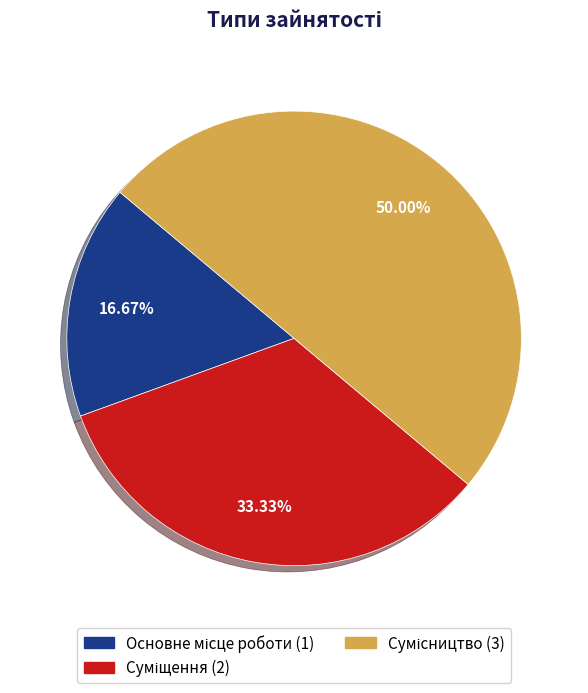

How many segments does this pie chart have?

3